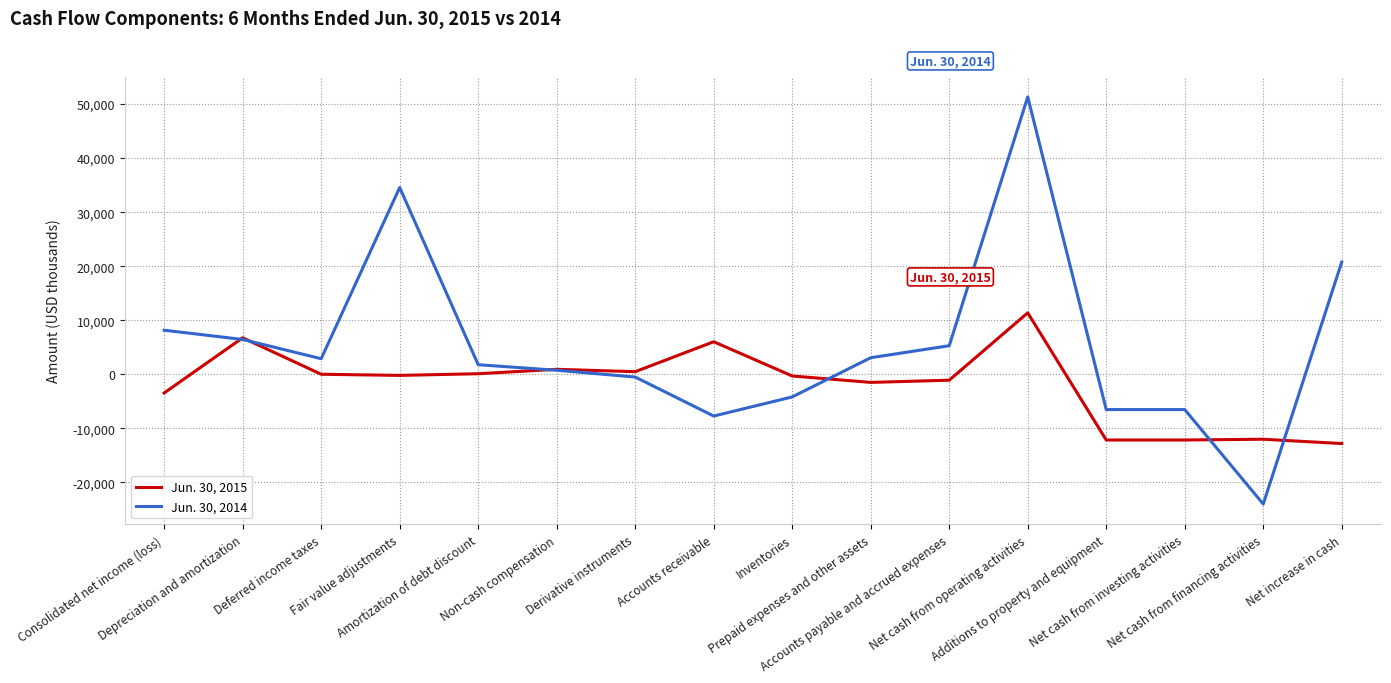

Is it true that Jun. 30, 2014 equals 51330 at Net cash from operating activities?

True